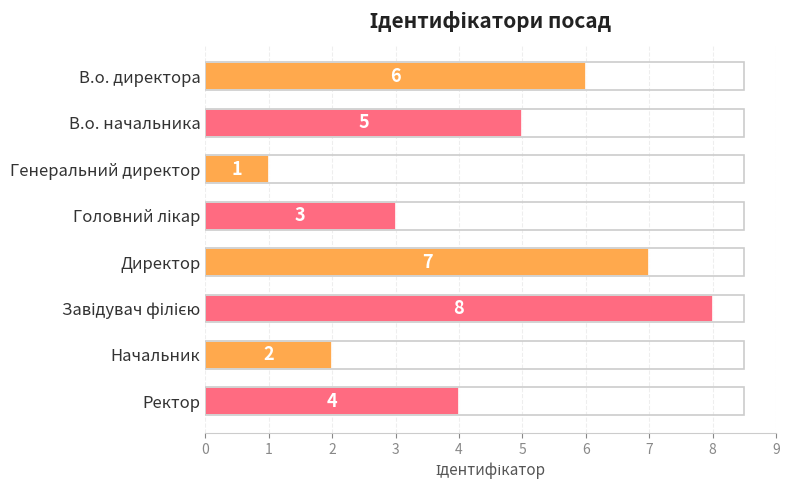

Reading top to bottom, what are all the values shown in this chart?

6	5	1	3	7	8	2	4